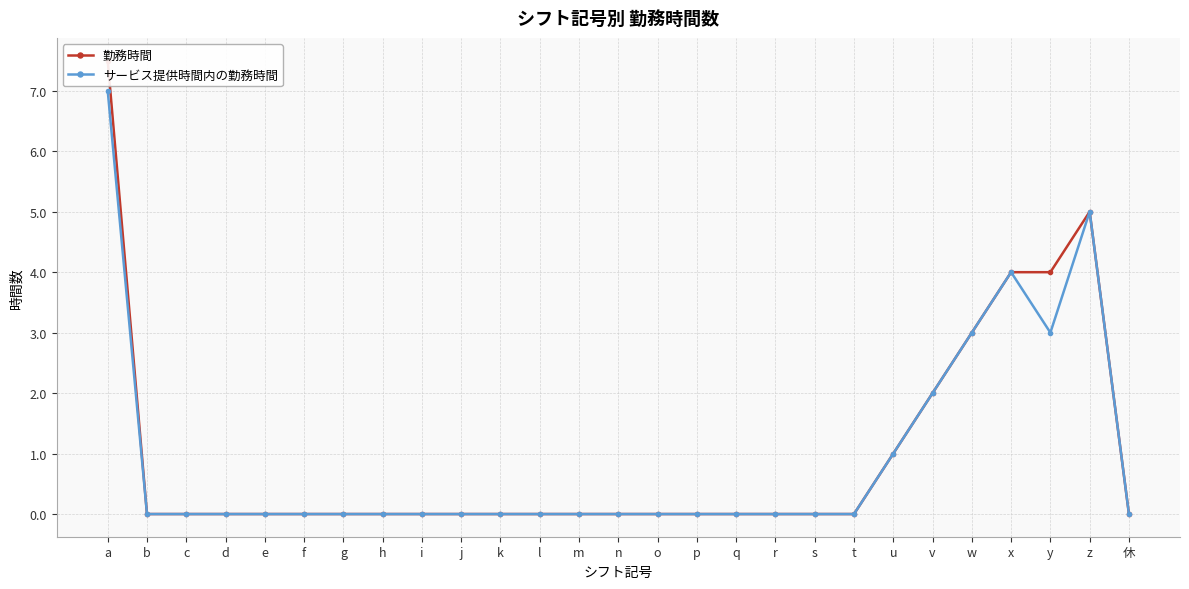

How many lines are shown in the chart?

2